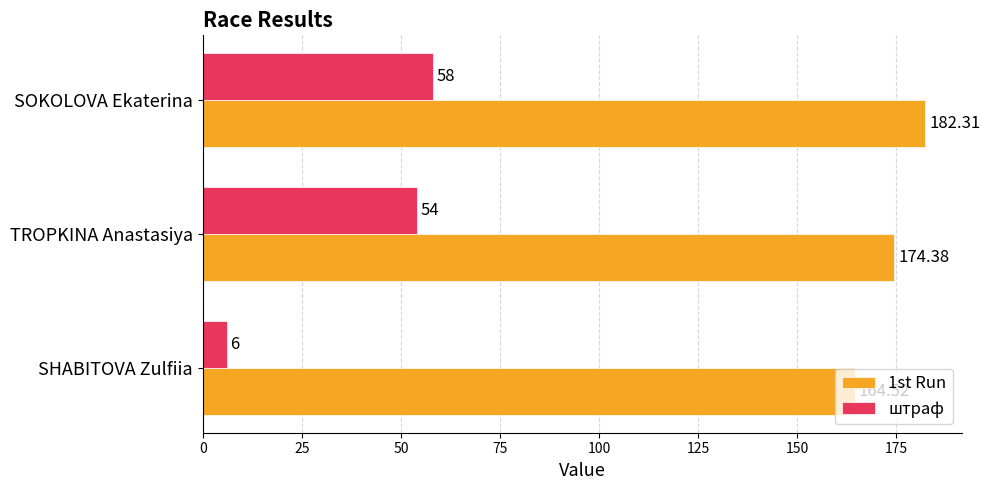

At which label does 1st Run reach its peak?

SOKOLOVA Ekaterina